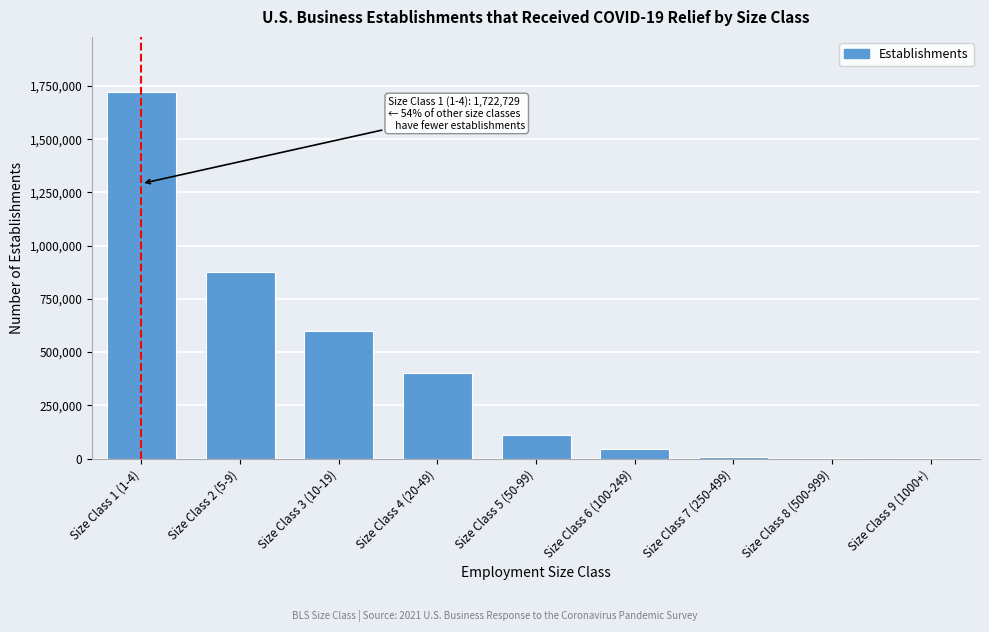

Between Size Class 3 (10-19) and Size Class 6 (100-249), which is larger?

Size Class 3 (10-19)